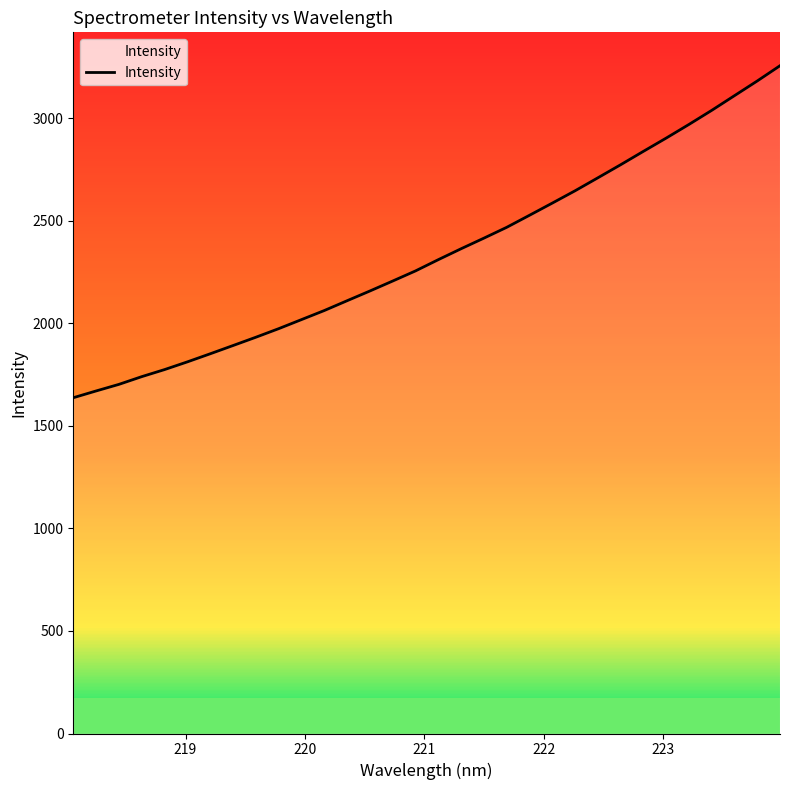

What is the difference between the maximum and minimum values?

1619.0